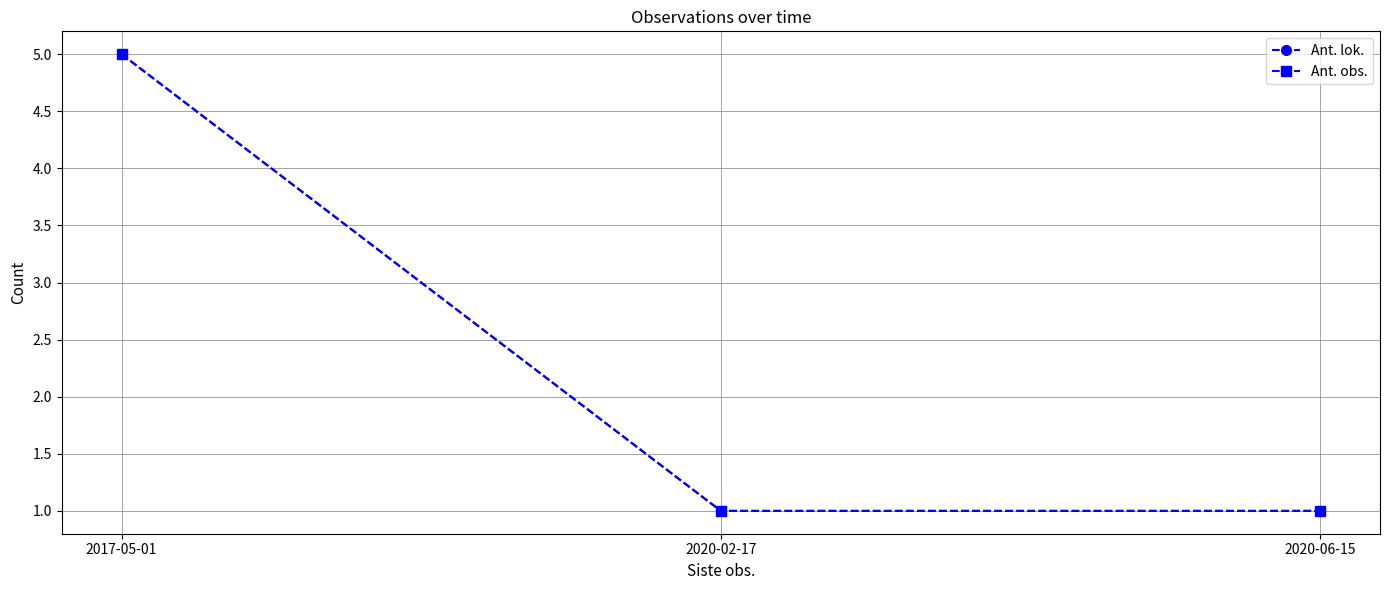

Is this an area chart (filled region under the line)?

No